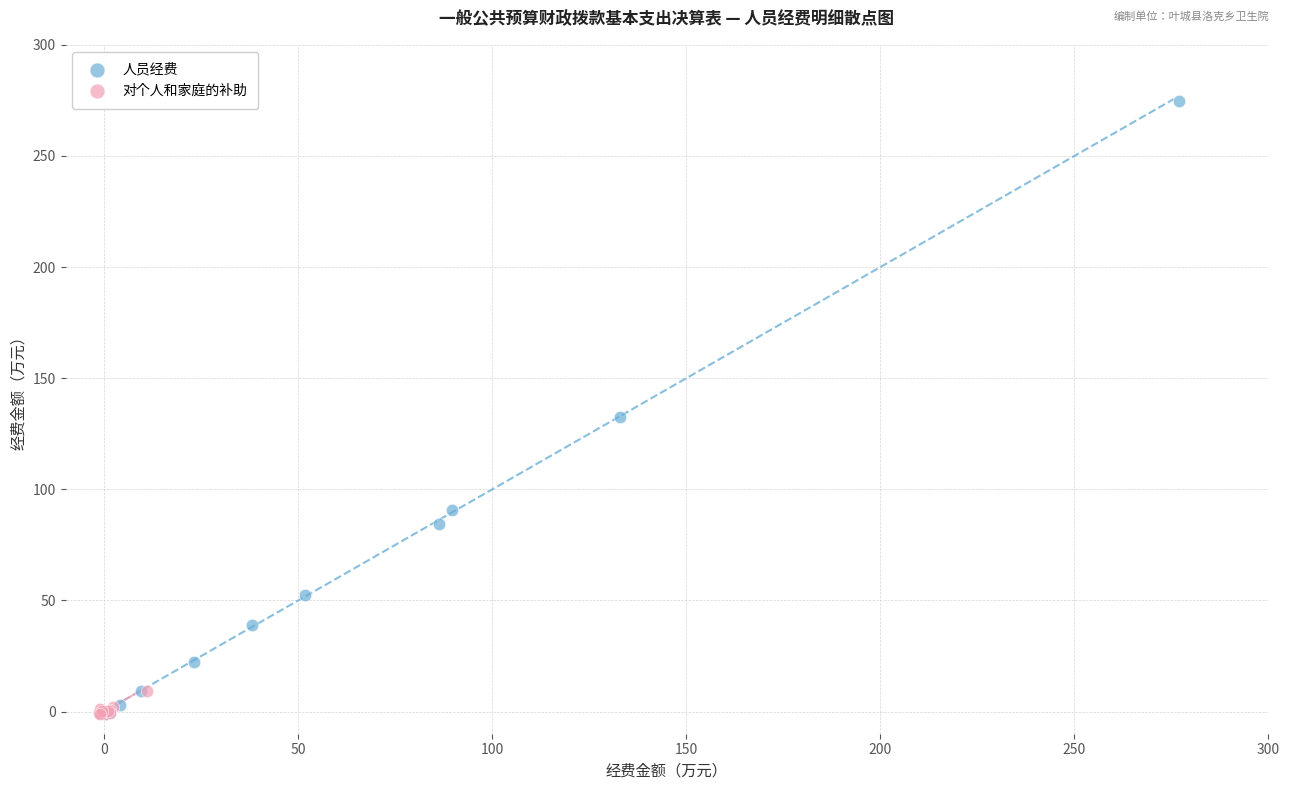

Which series has the widest spread of Y values?

人员经费